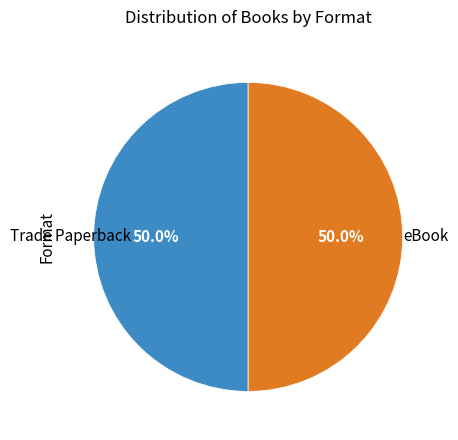

To the nearest percent, what is the difference between the largest and smallest slice percentages?

0%